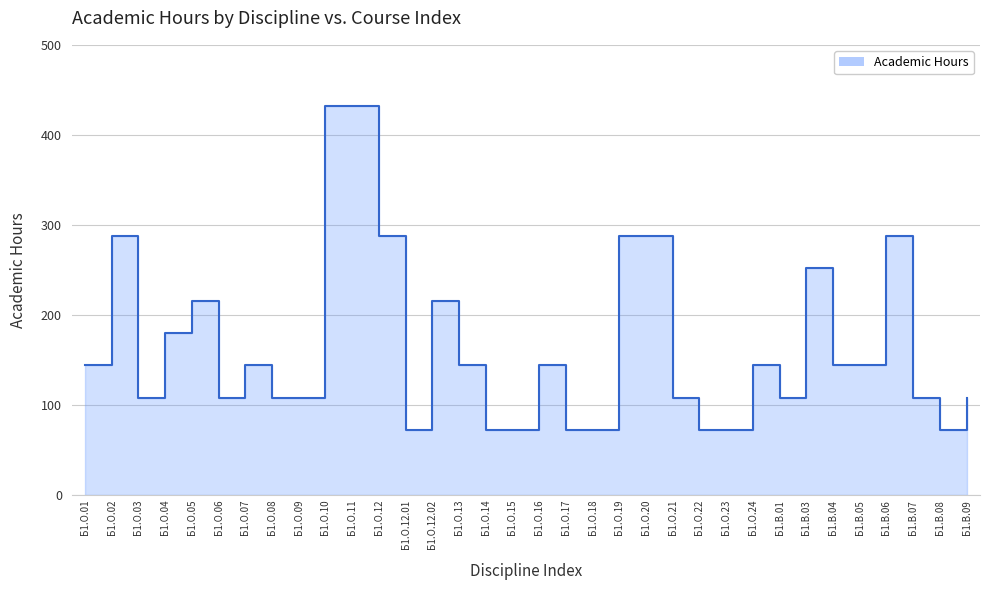

Rank the categories by value from lowest to highest.

Б1.О.12.01, Б1.О.14, Б1.О.15, Б1.О.17, Б1.О.18, Б1.О.22, Б1.О.23, Б1.В.08, Б1.О.03, Б1.О.06, Б1.О.08, Б1.О.09, Б1.О.21, Б1.В.01, Б1.В.07, Б1.В.09, Б1.О.01, Б1.О.07, Б1.О.13, Б1.О.16, Б1.О.24, Б1.В.04, Б1.В.05, Б1.О.04, Б1.О.05, Б1.О.12.02, Б1.В.03, Б1.О.02, Б1.О.12, Б1.О.19, Б1.О.20, Б1.В.06, Б1.О.10, Б1.О.11